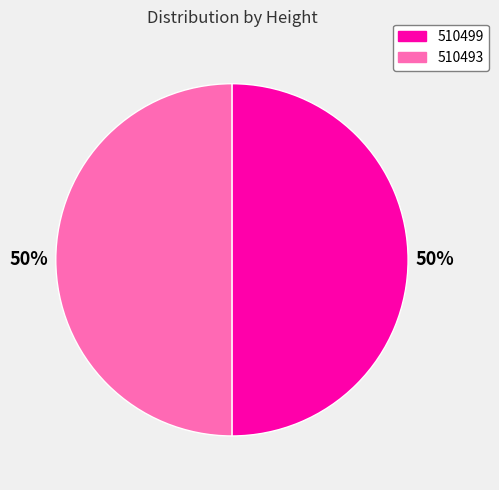

Approximately how many times larger is the value at 510493 compared to 510499?

1.0